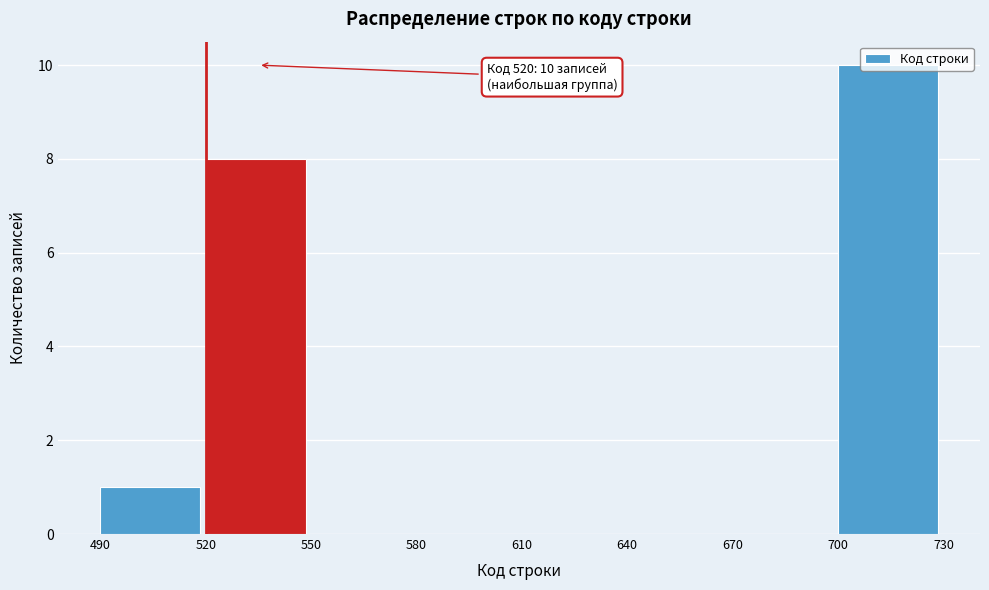

Over which range of the x-axis is the bar tallest?

700 to 730